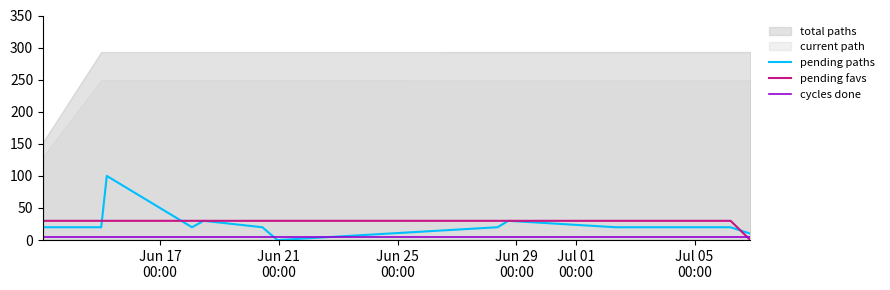

How many times do pending favs and cycles done cross each other?

1